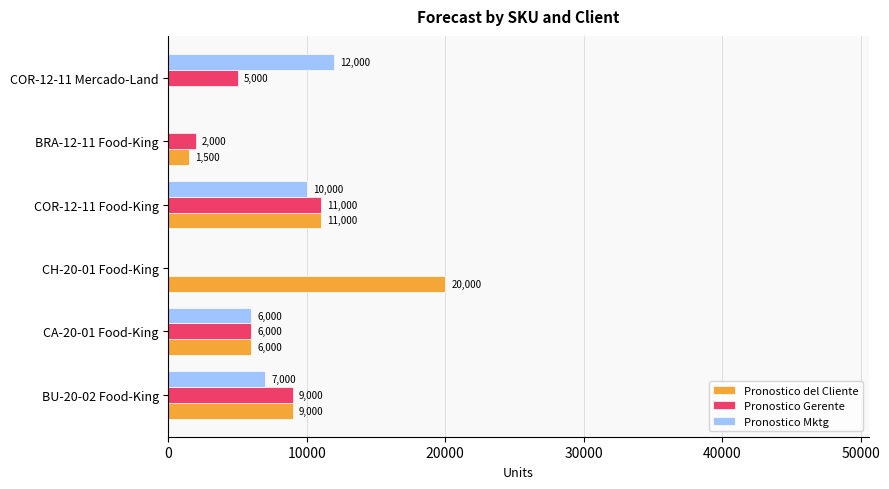

How many Pronostico Gerente values are between 2000 and 9000?

4